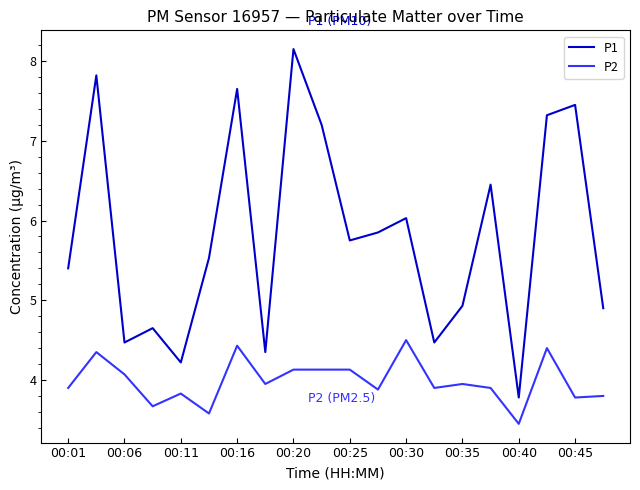

Which series has the widest spread of values?

P1